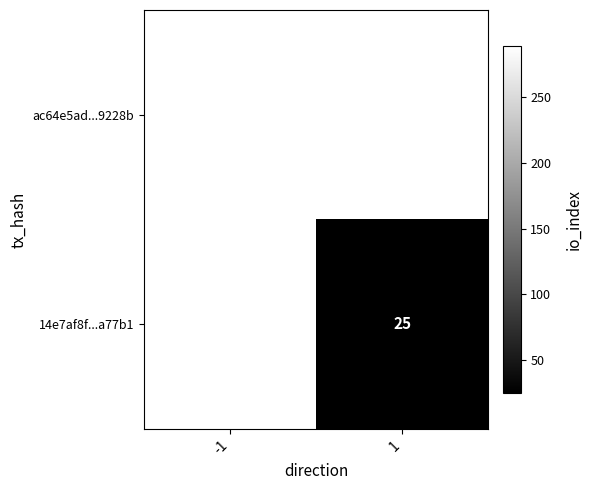

The 14e7af8f...a77b1 series shows 25 at 1. True or false?

True